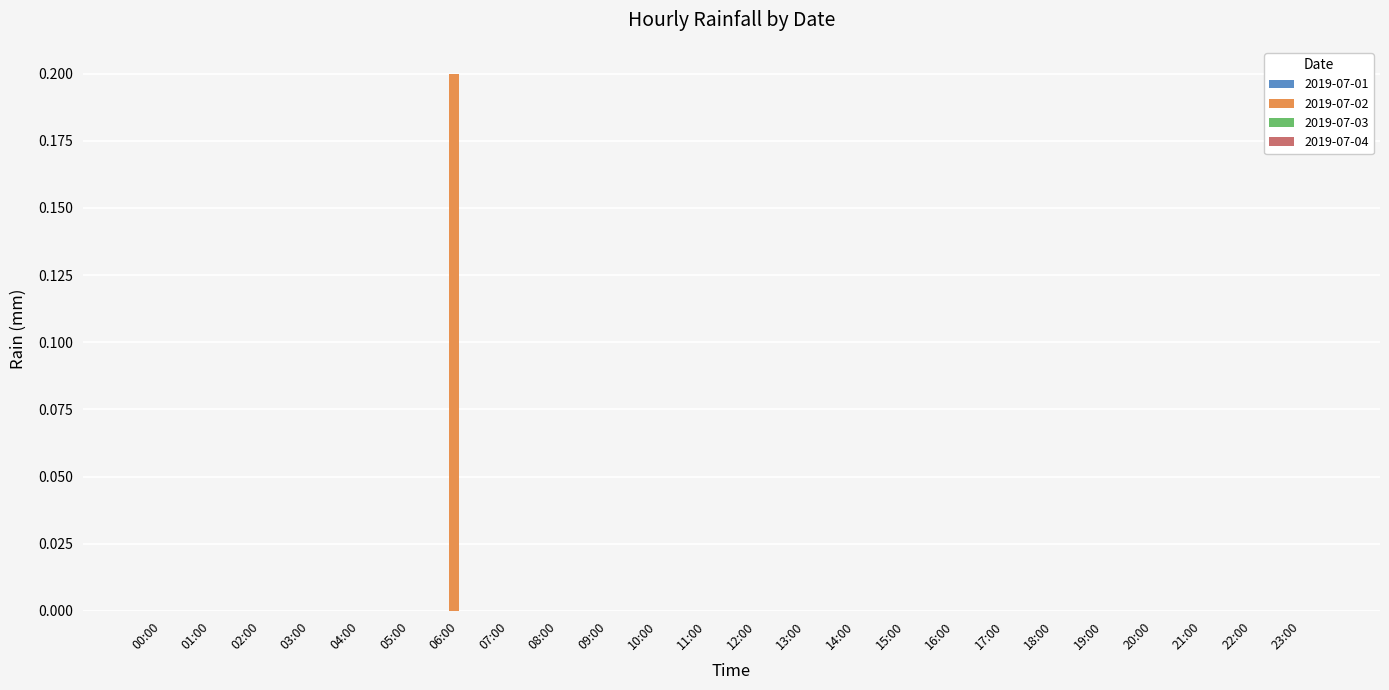

True or false: the data shows 0.1 at 00:00.

False